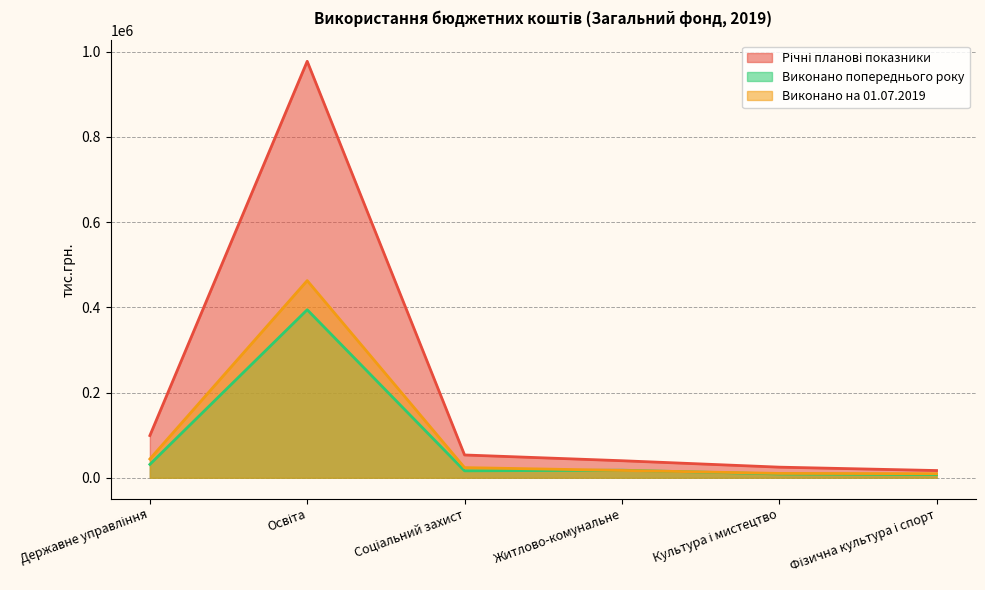

Where does the Виконано попереднього року series first go above 17718?

Державне управління